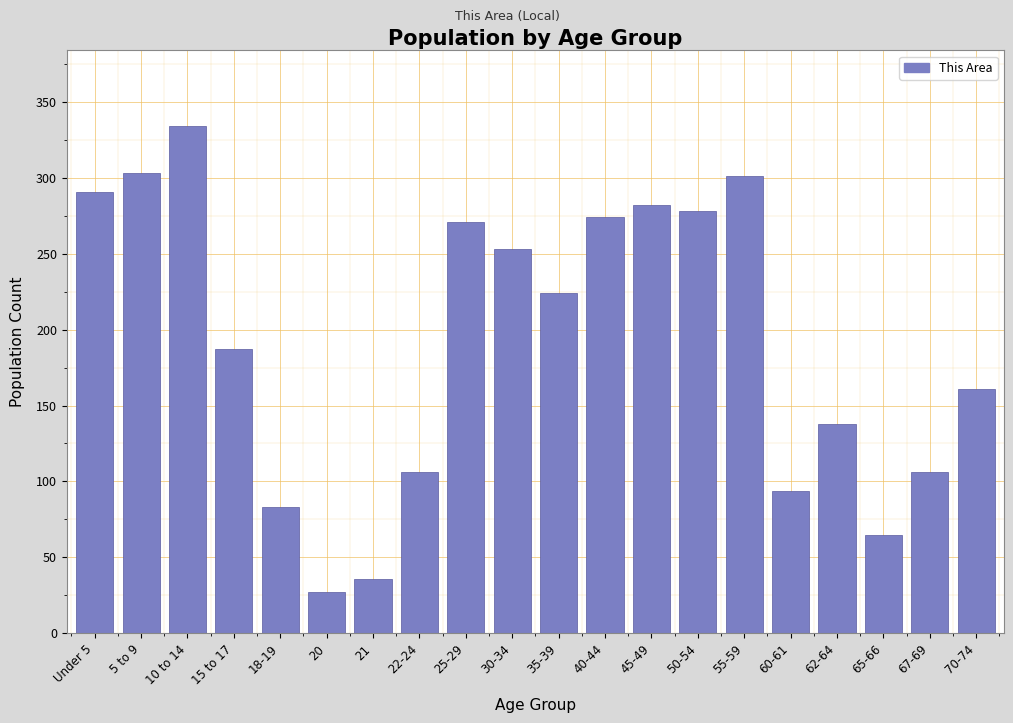

Reading right to left, transcribe all the data shown in this chart.

161	106	65	138	94	301	278	282	274	224	253	271	106	36	27	83	187	334	303	291